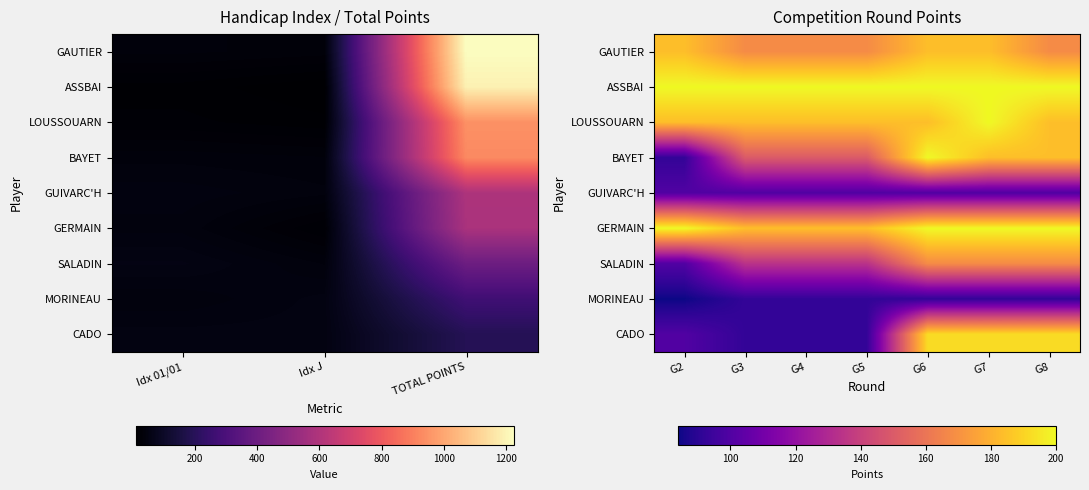

How many data points in CADO are above 100?

3